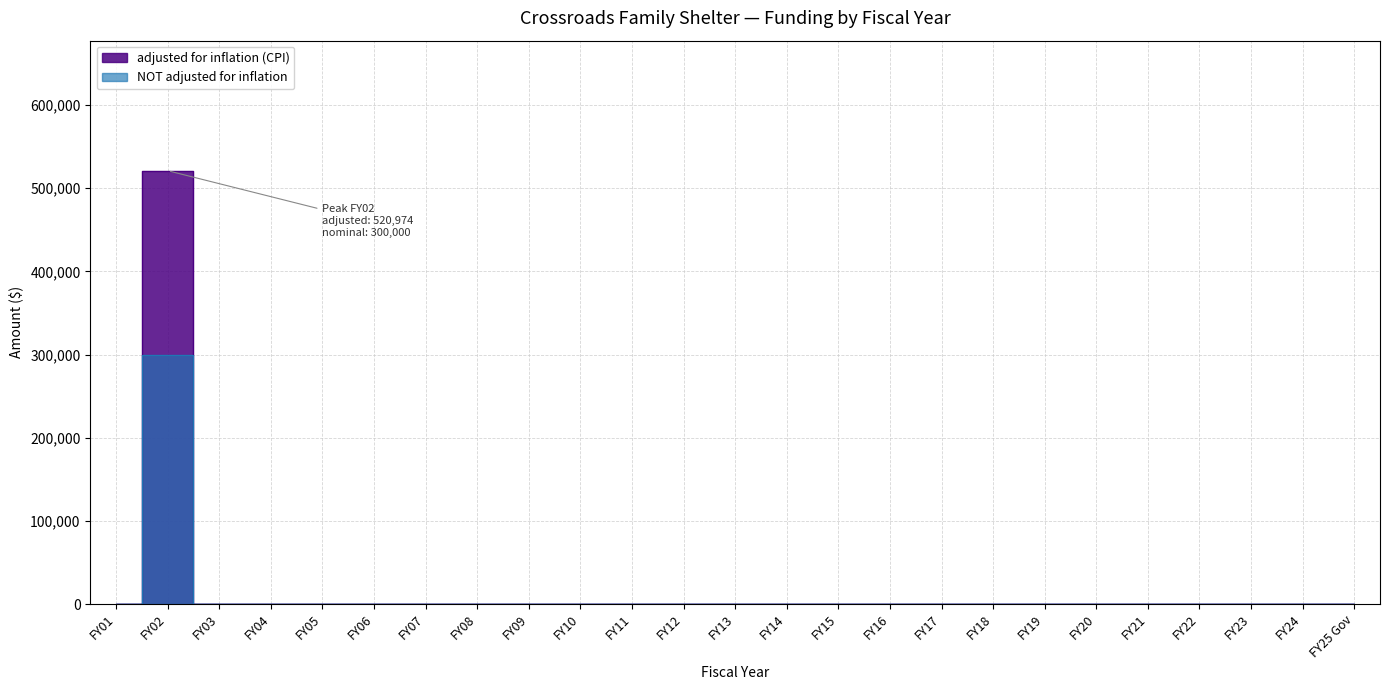

Where is adjusted for inflation (CPI) nearest to the value 260487?

FY01